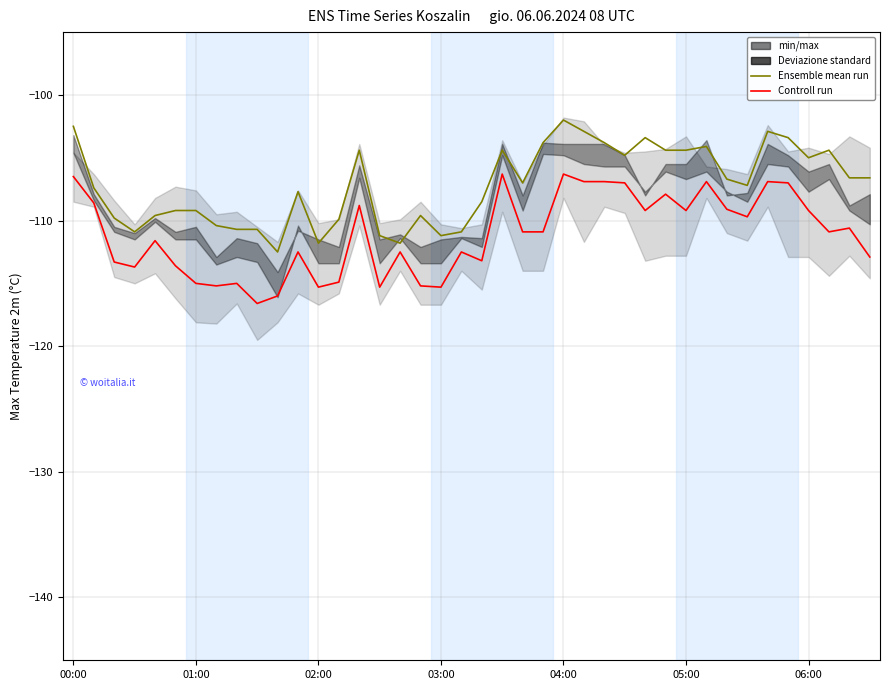

True or false: Controll run and Ensemble mean run cross at least once.

False